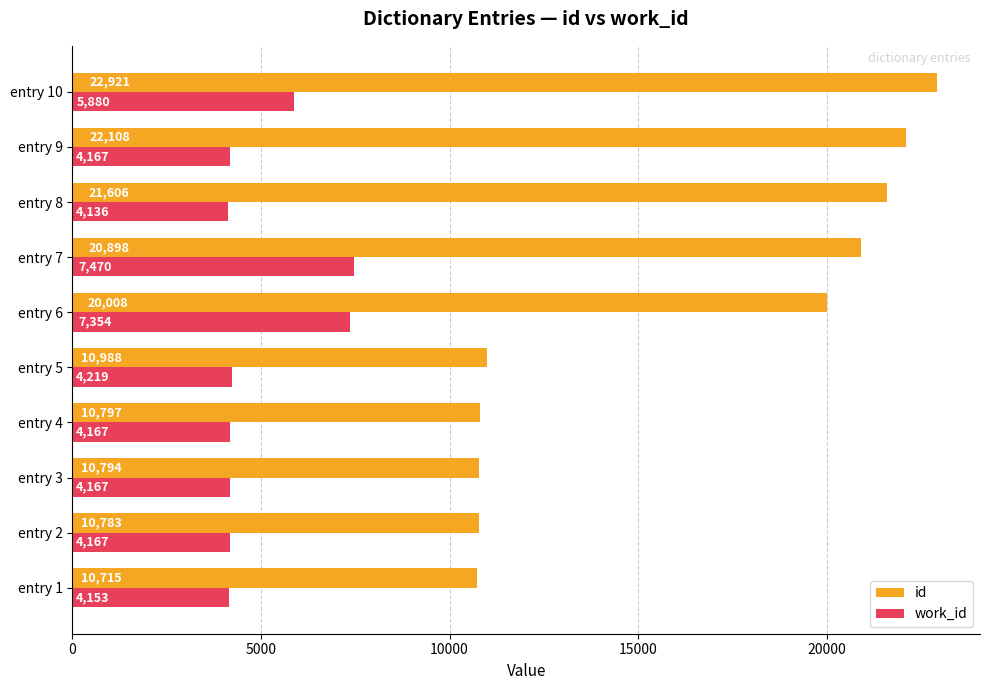

Rank the series by their maximum value, from lowest to highest.

work_id, id